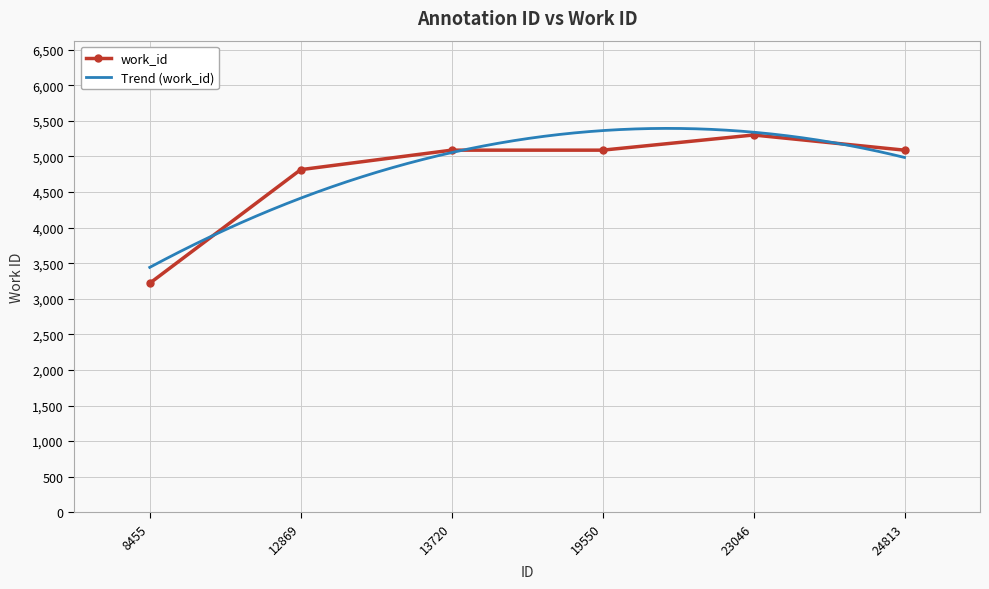

How many distinct data groups are displayed?

1